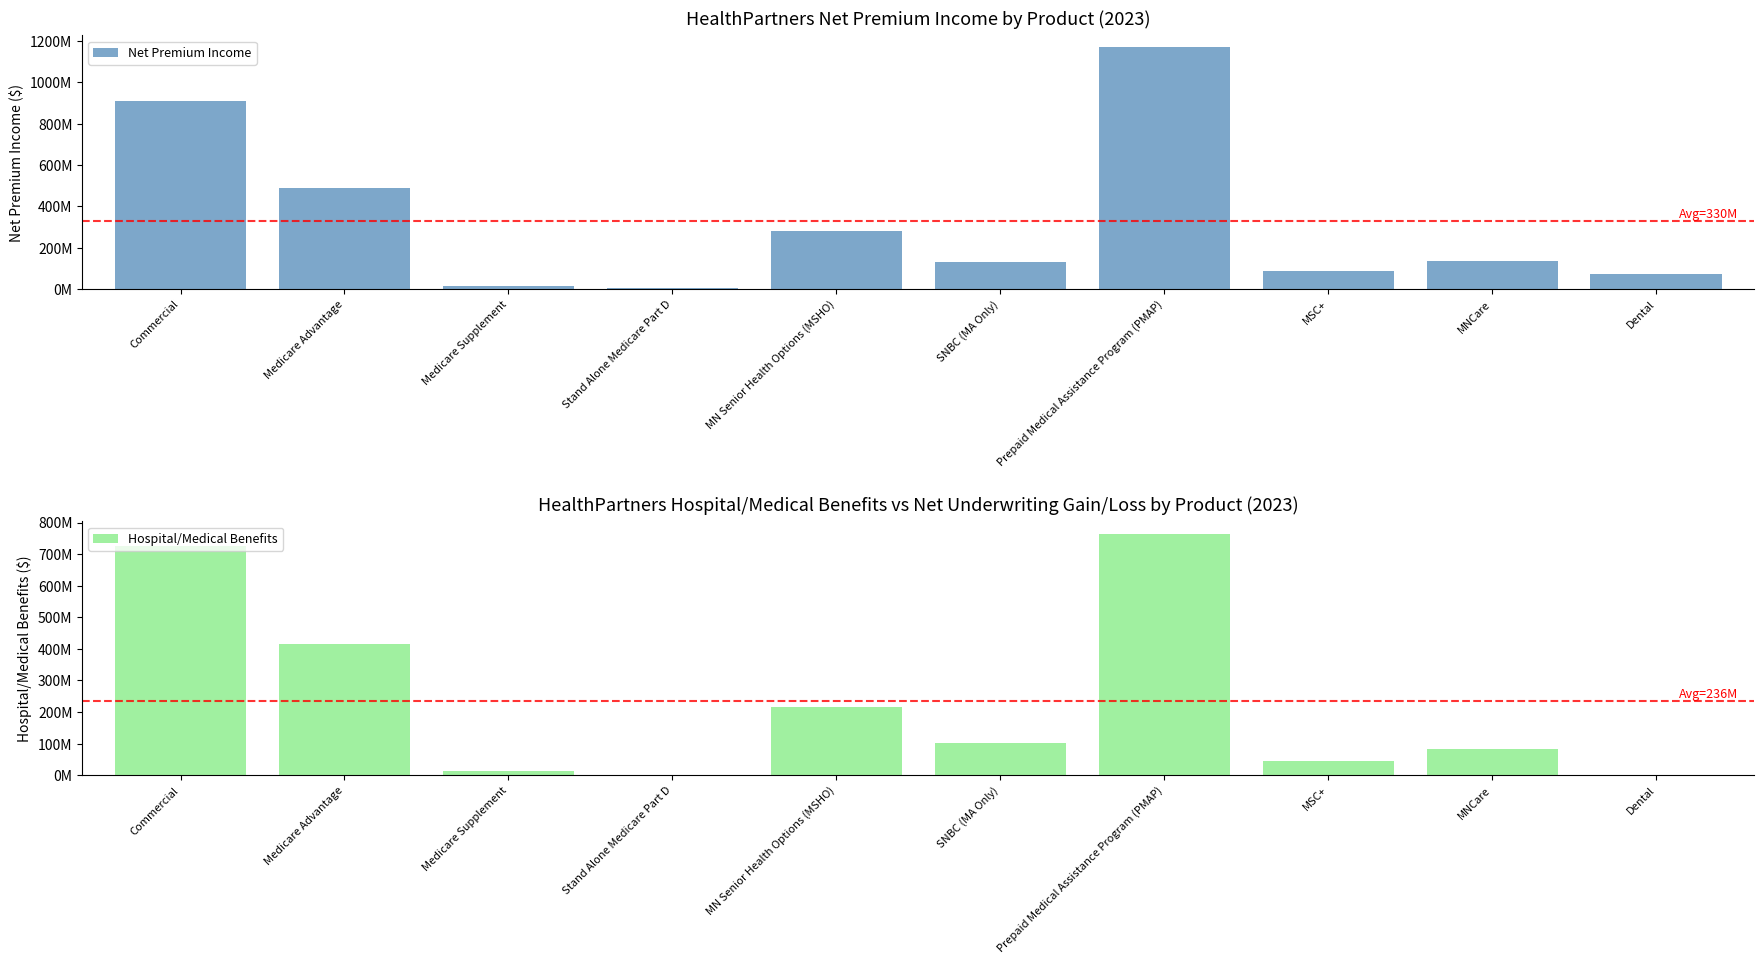

Count the number of data series in this chart.

2